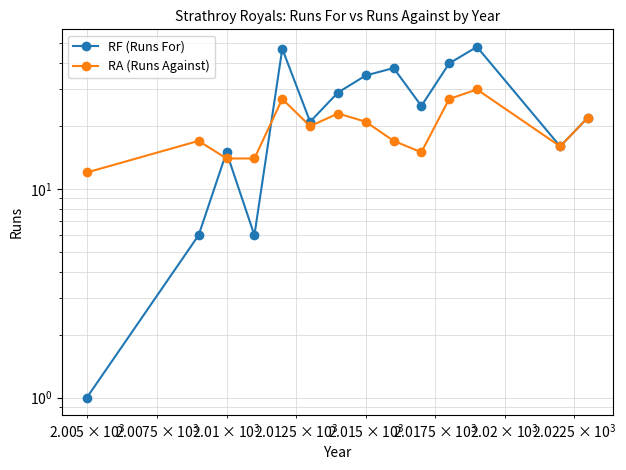

The RF (Runs For) series shows 20 at $\mathdefault{10^{4}}$. True or false?

False